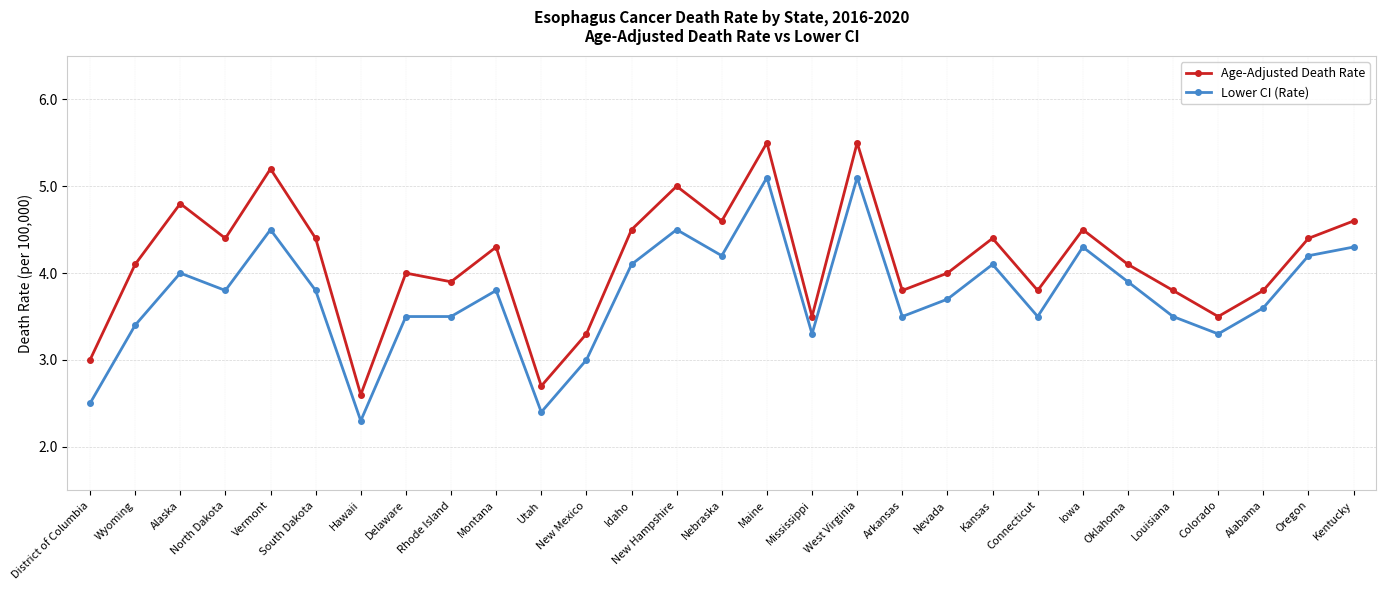

How many data points does each series have?

29